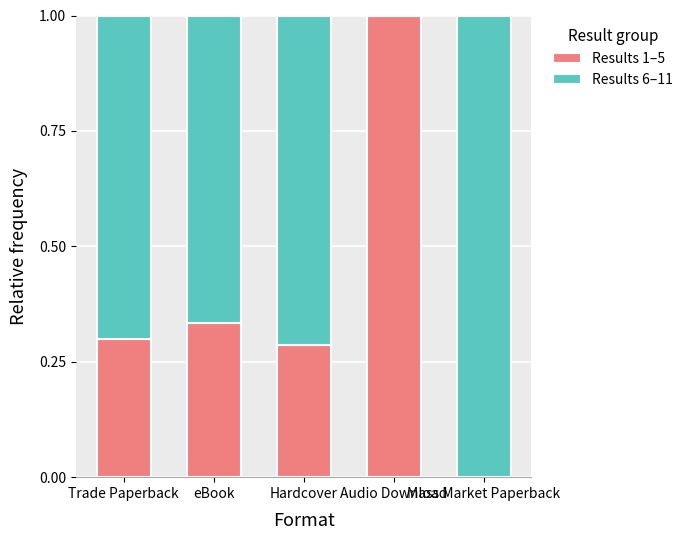

What is the maximum value for Results 1–5?

1.0